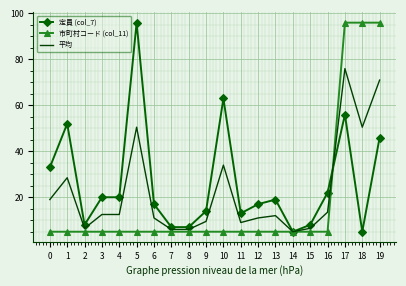

What is the maximum value for 定員 (col_7)?

96.0